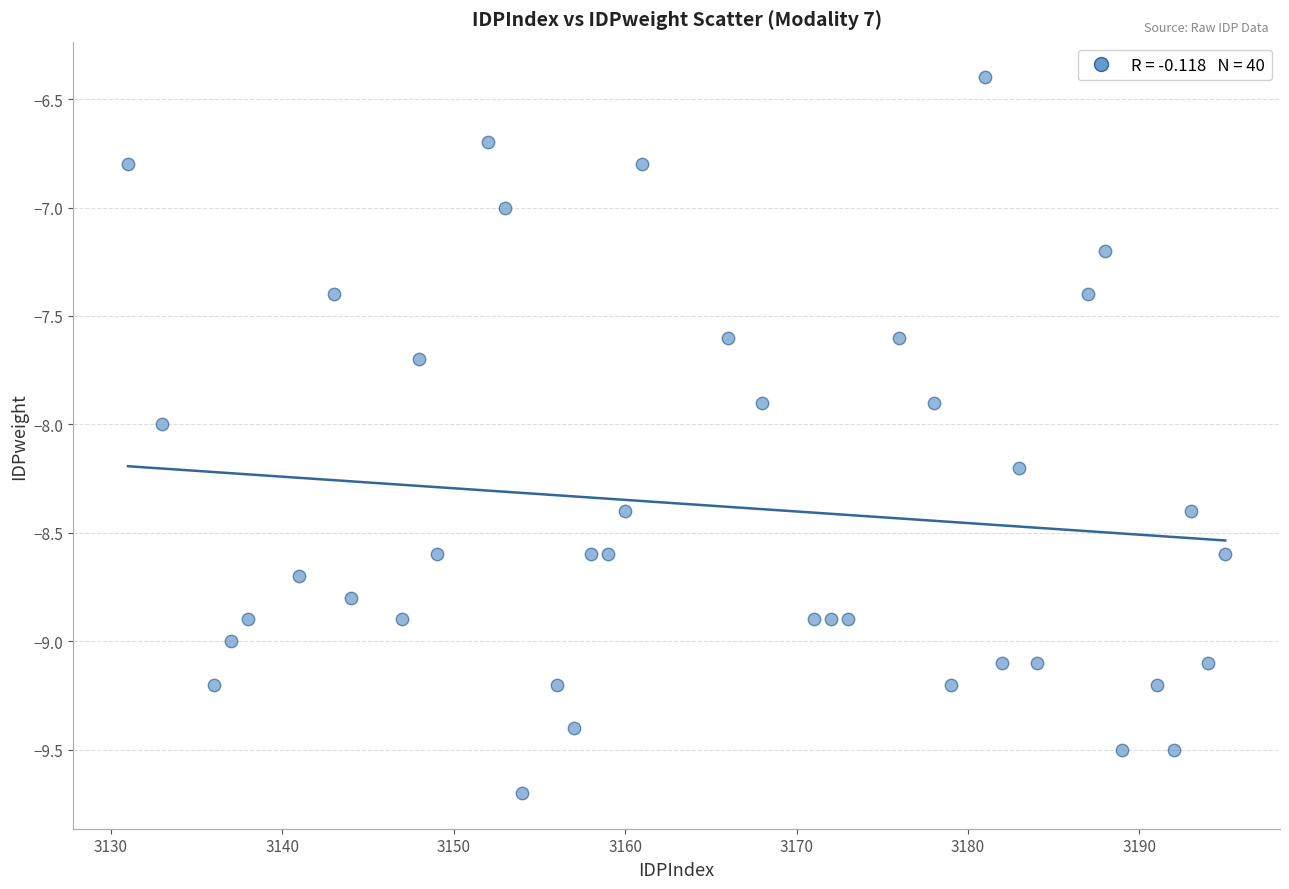

What is the range of Y values (max minus min)?

3.3